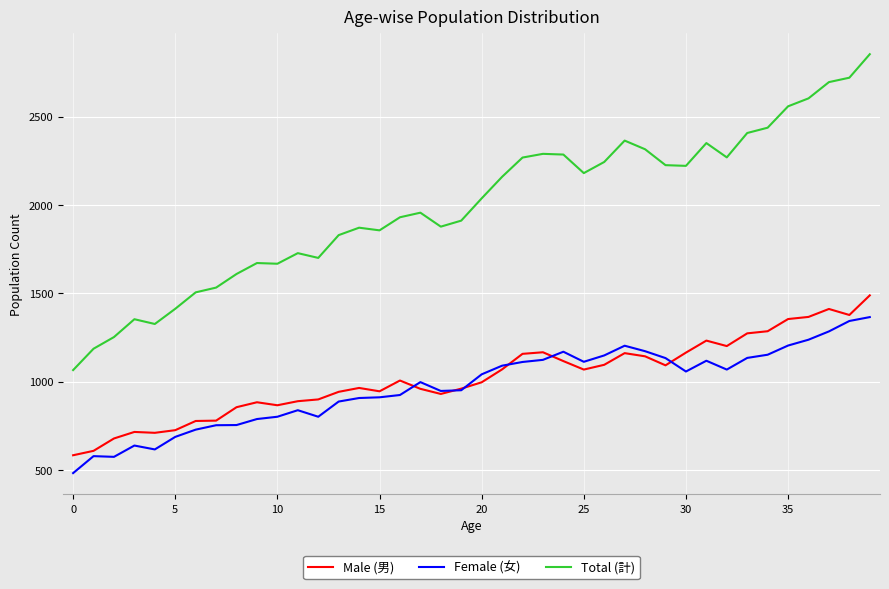

List the series in order of their peak value, highest first.

Total (計), Male (男), Female (女)